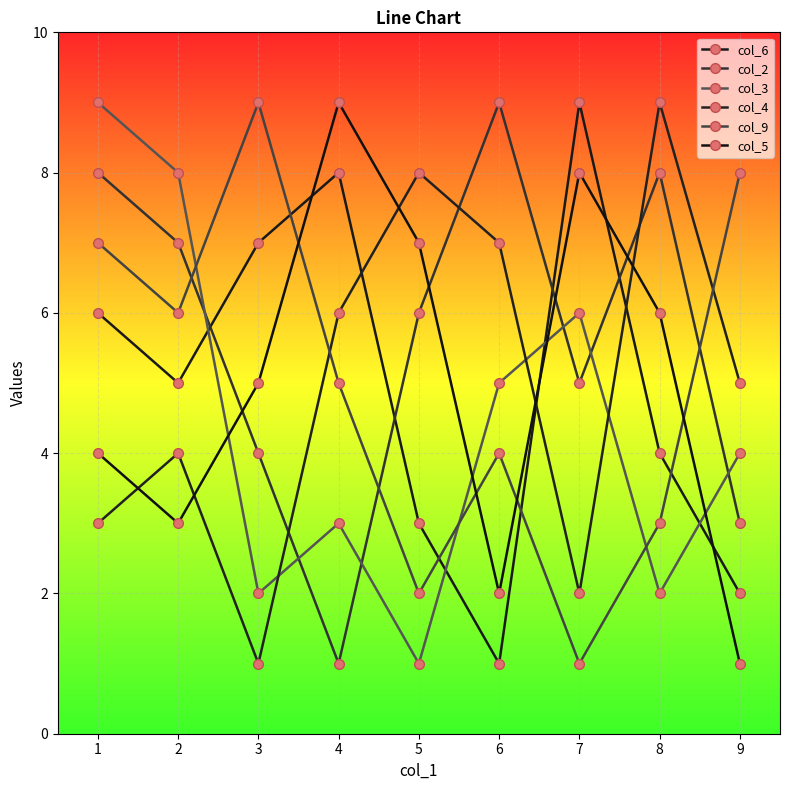

Rank the categories by col_4 value from highest to lowest.

8, 5, 6, 4, 9, 2, 1, 7, 3